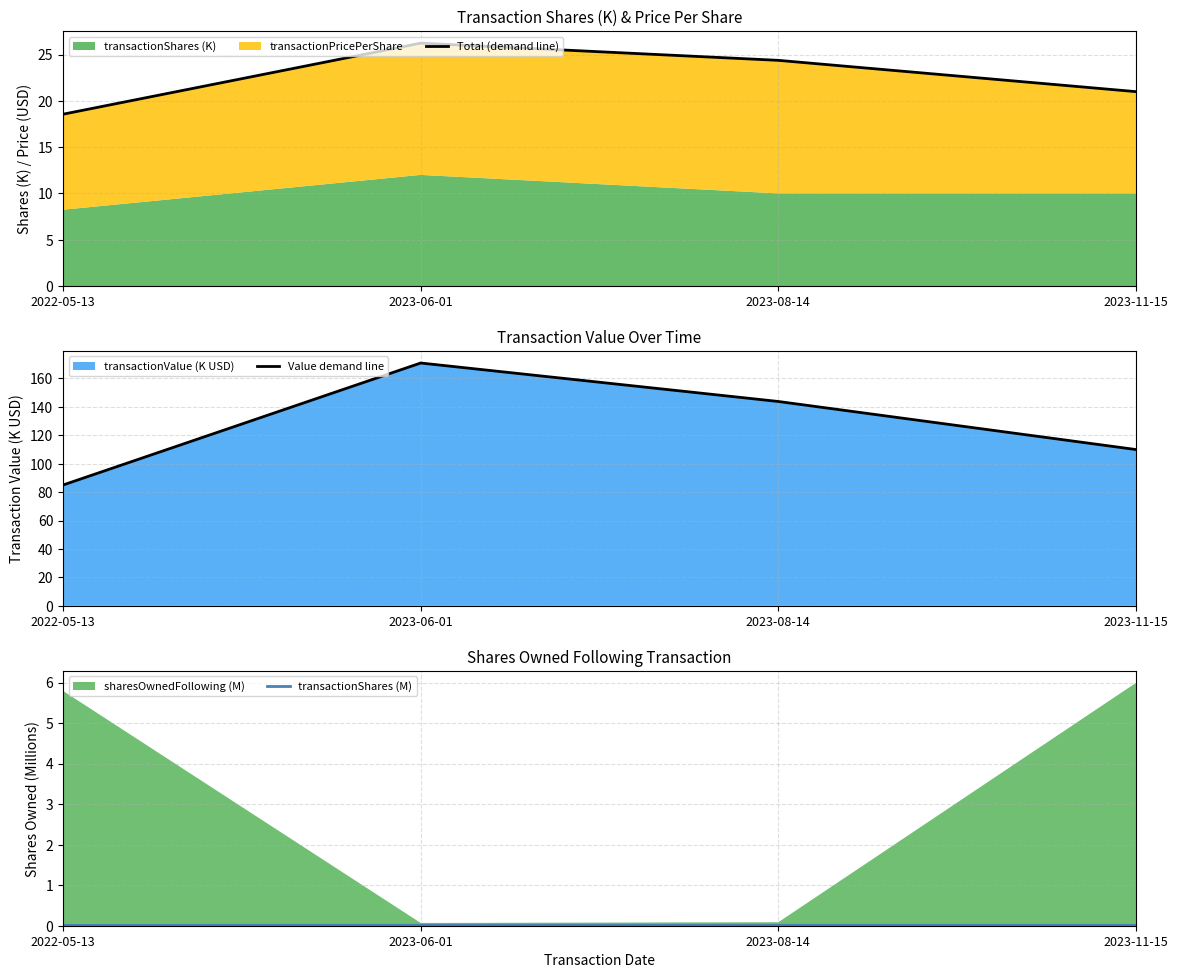

At which label does Value demand line first exceed 143?

2023-06-01